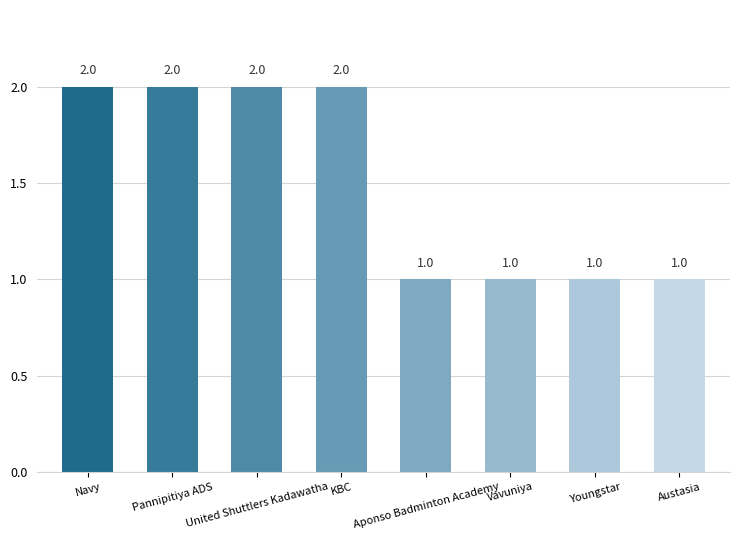

What is the approximate value at Austasia?

1